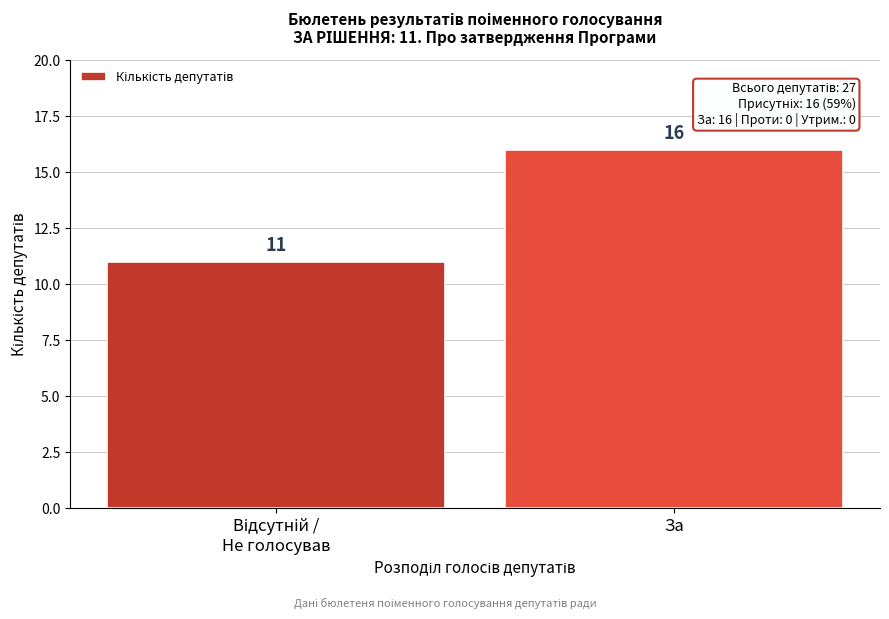

Reading left to right, transcribe all the data shown in this chart.

11	16